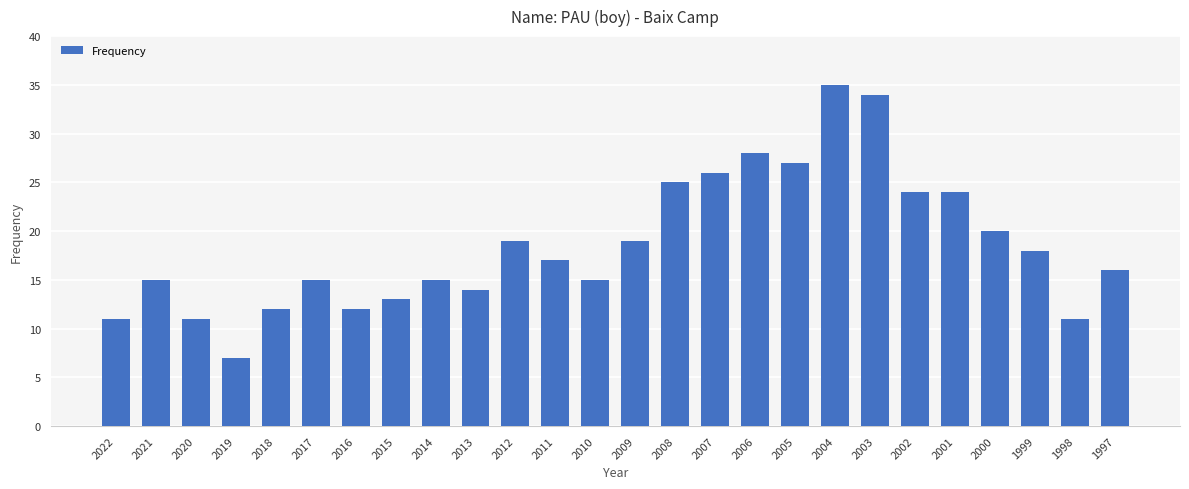

Reading right to left, transcribe all the data shown in this chart.

1997=16	1998=11	1999=18	2000=20	2001=24	2002=24	2003=34	2004=35	2005=27	2006=28	2007=26	2008=25	2009=19	2010=15	2011=17	2012=19	2013=14	2014=15	2015=13	2016=12	2017=15	2018=12	2019=7	2020=11	2021=15	2022=11